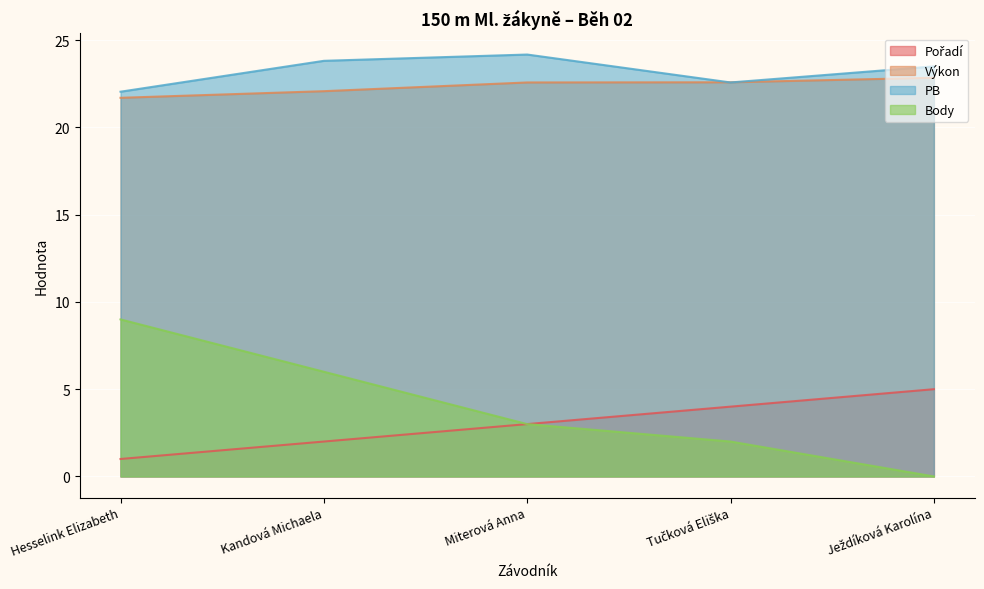

At which category does PB reach its first local peak?

Miterová Anna